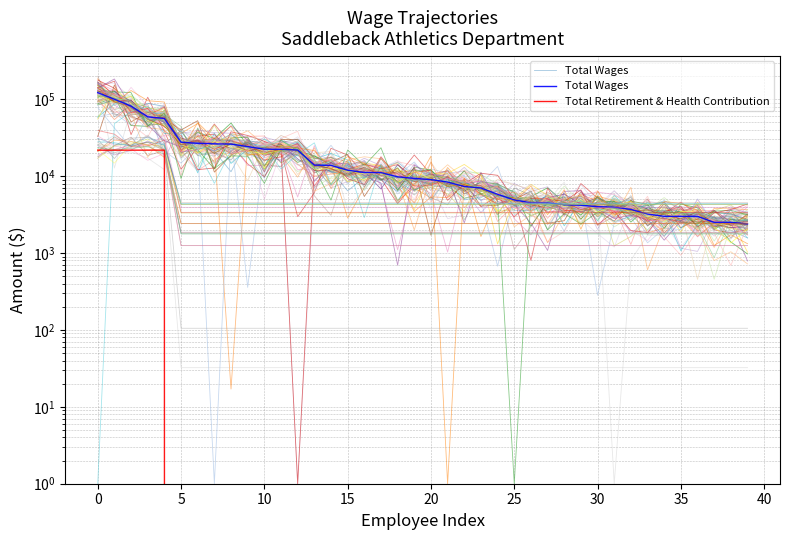

The value of Total Wages at 26 is 2165. True or false?

False